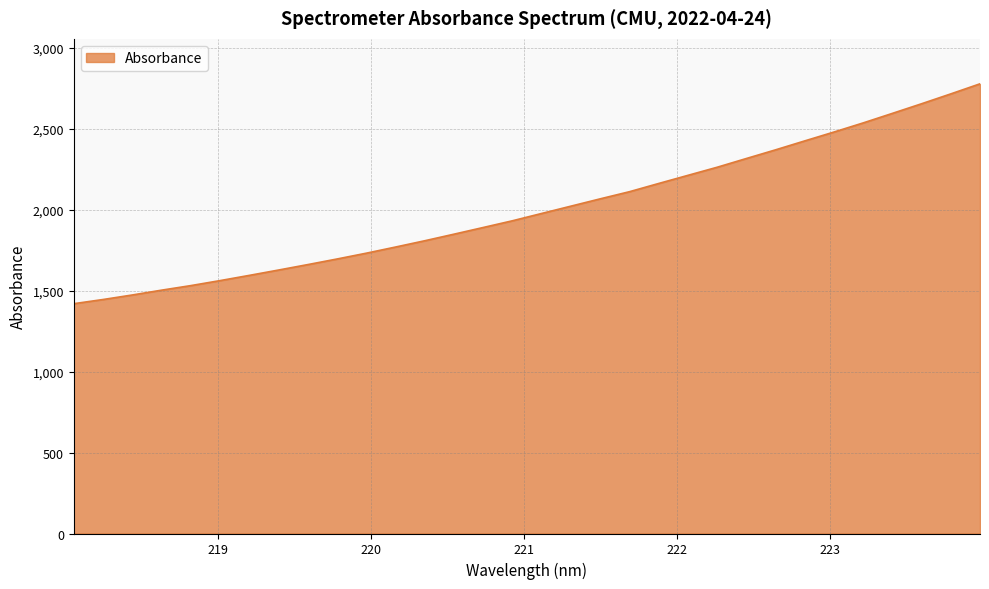

Reading left to right, transcribe all the data shown in this chart.

1418.9	1444.7	1472.7	1502.4	1530.6	1561.5	1593.7	1626.8	1660.4	1694.9	1730.8	1768.8	1807.6	1848.3	1889.5	1931.0	1976.2	2021.3	2066.4	2110.4	2161.2	2211.3	2261.3	2315.3	2368.8	2424.1	2478.8	2535.1	2594.0	2653.4	2714.3	2776.5